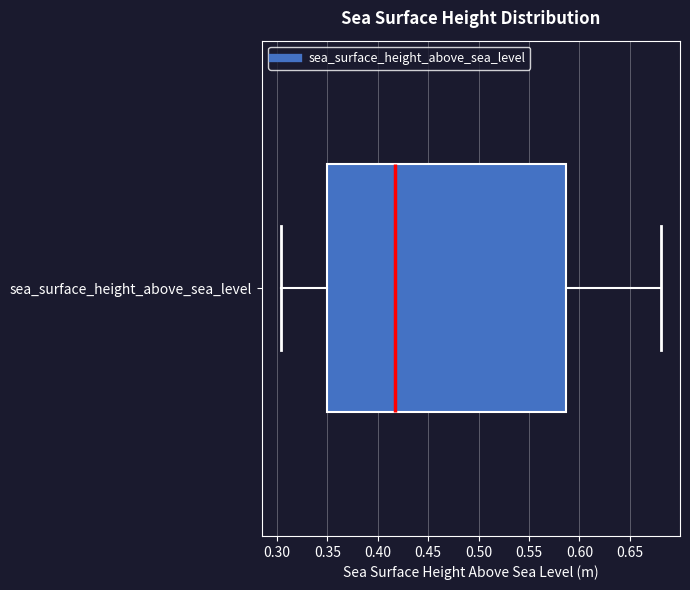

Transcribe this box plot: give where the median line is, the range the box spans, and where the two whiskers end, as read against the x-axis. The values are not printed on the chart, so give them approximately, as read against the axis.

median 0.415, box 0.350 to 0.585, whiskers 0.305 to 0.680